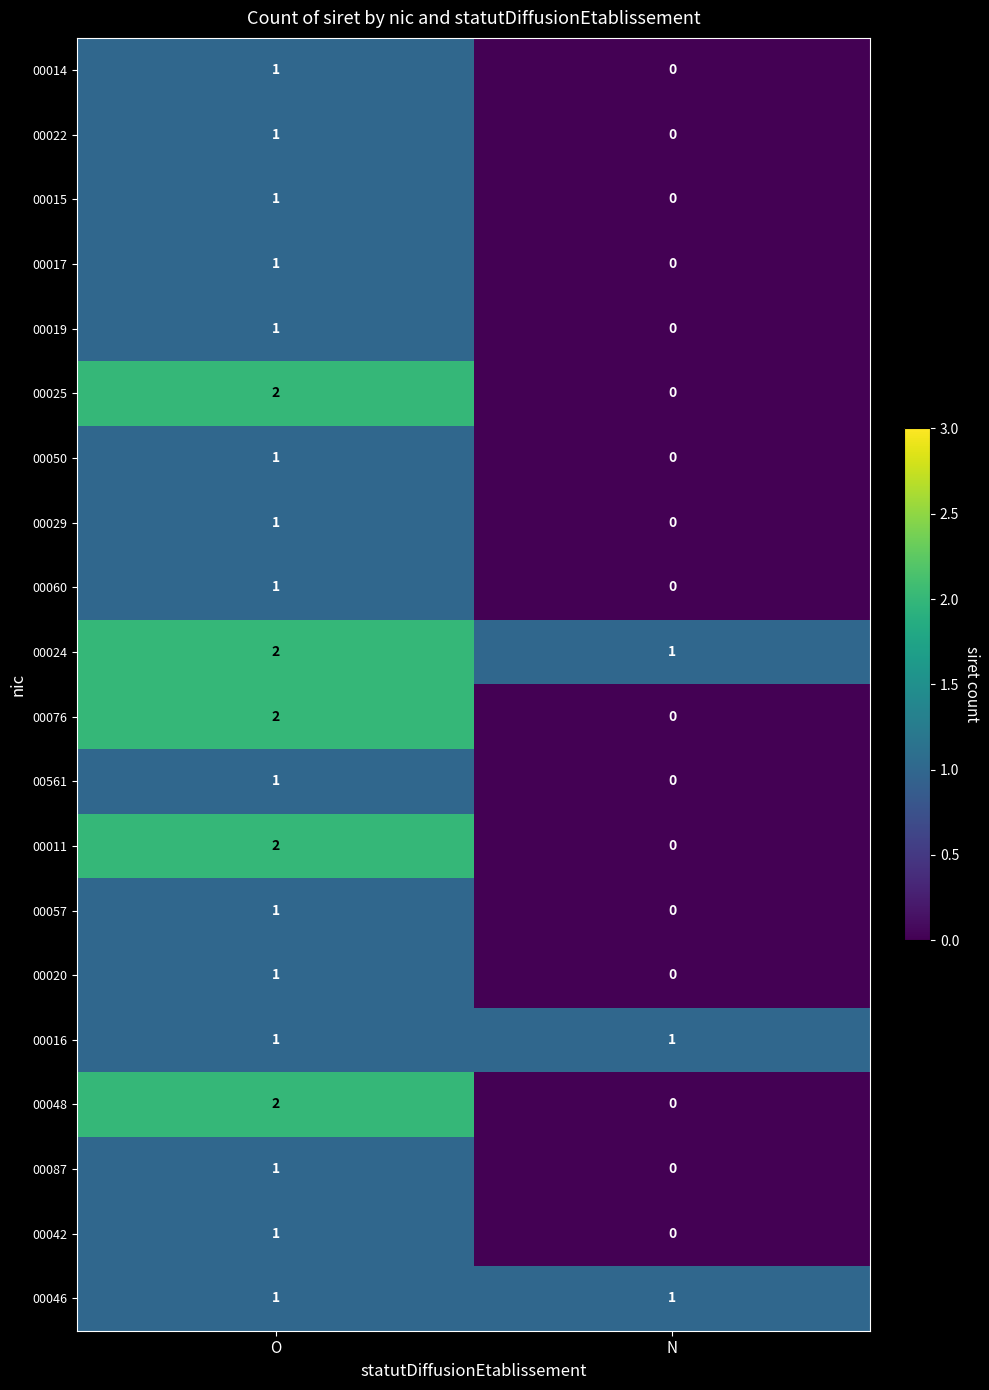

At which category is the sum across all series the highest?

O